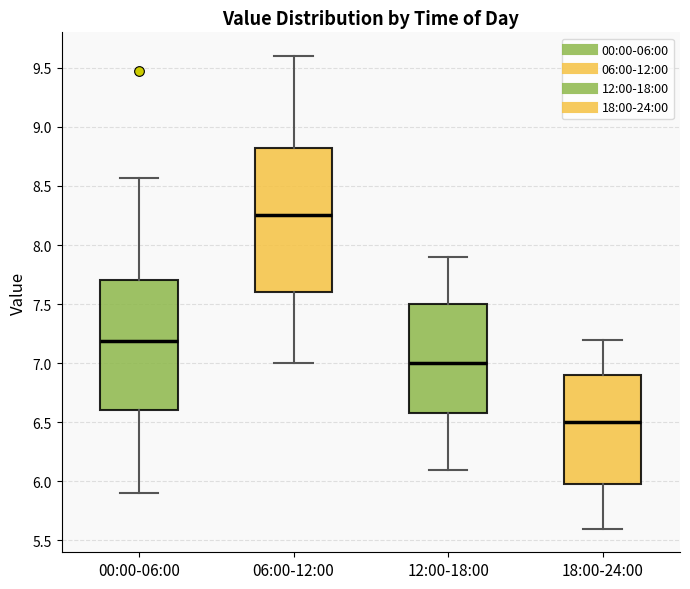

Which box is the tallest, from its lower edge to its upper edge?

06:00-12:00